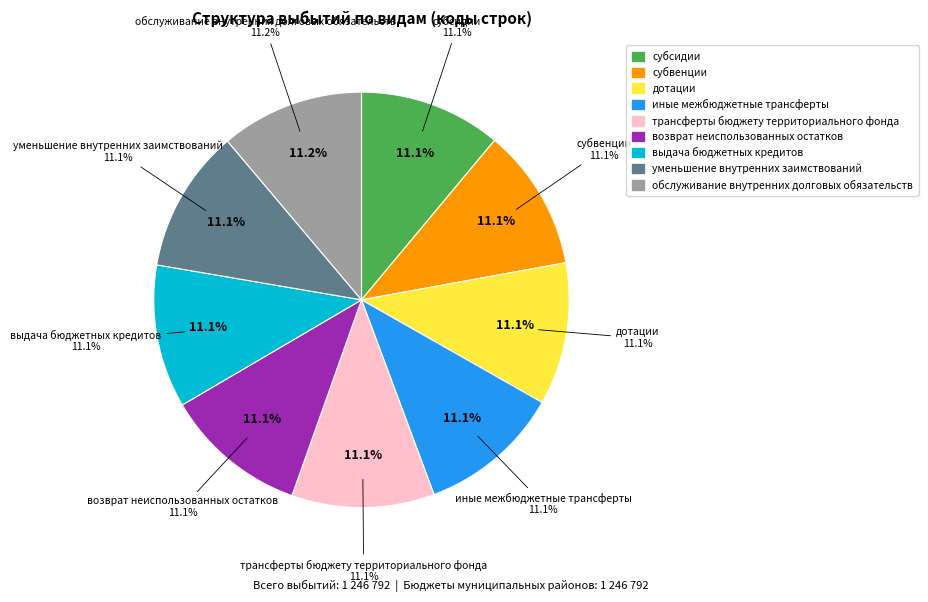

How many segments does this pie chart have?

9